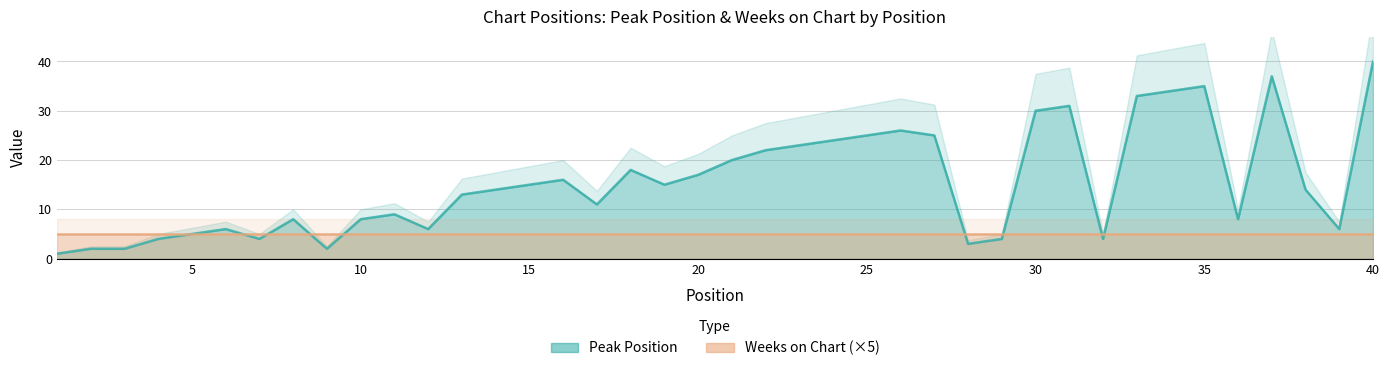

What is the sum of all values?

620